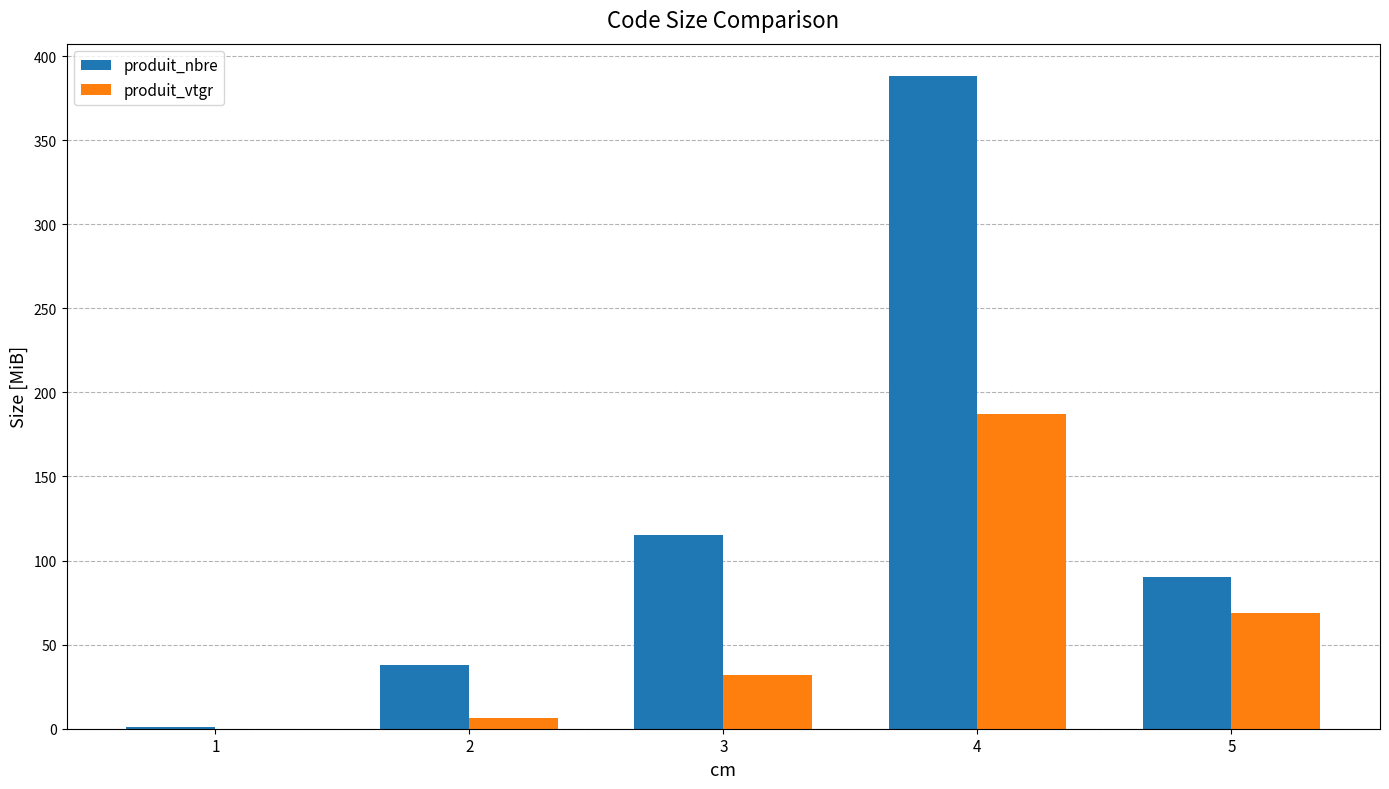

How many series are shown in this chart?

2